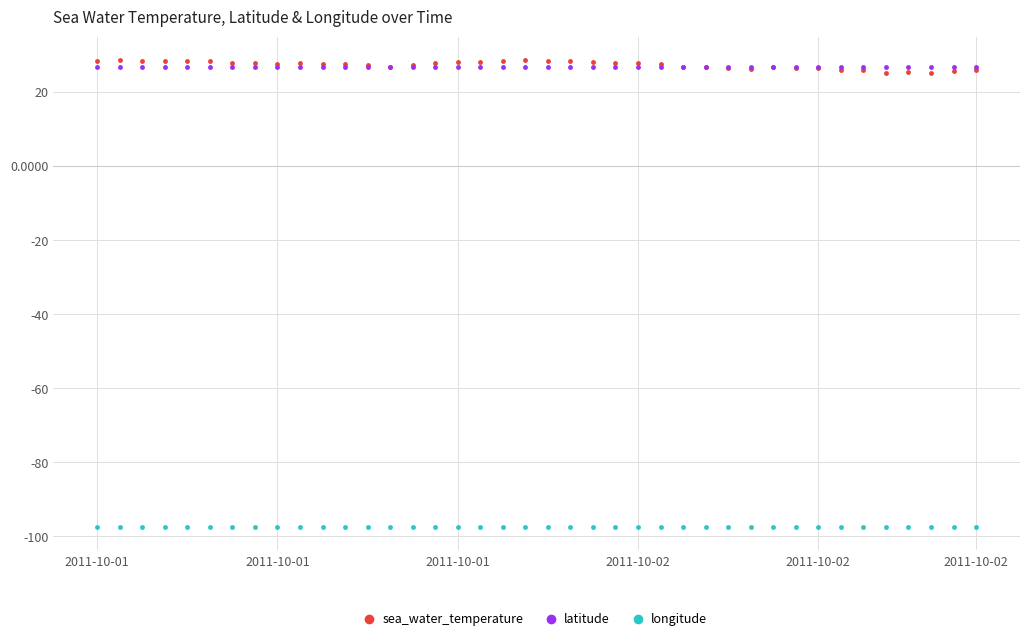

What is the sum of all longitude values?

-3898.8